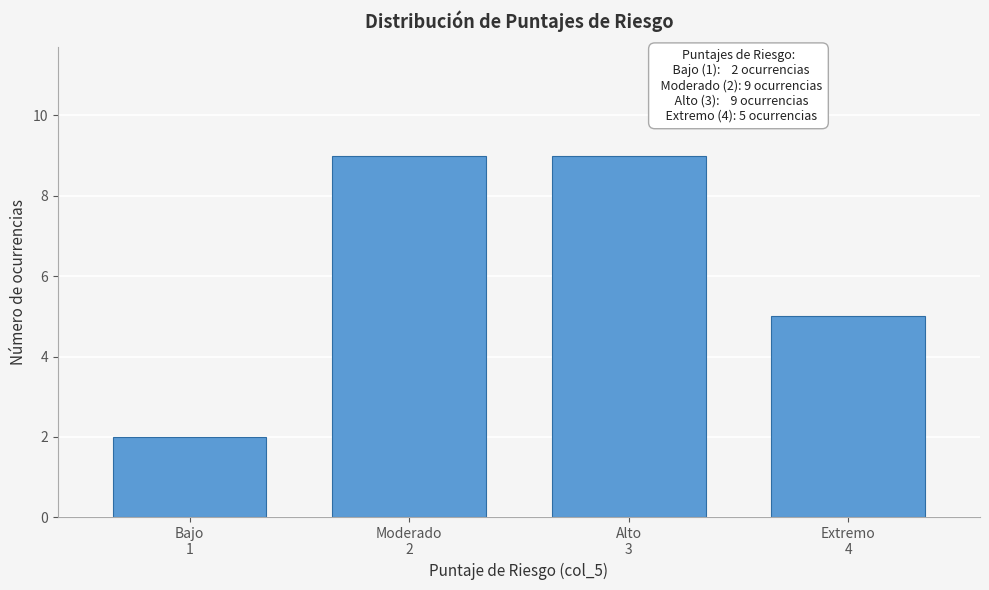

Reading left to right, transcribe all the data shown in this chart.

2	9	9	5